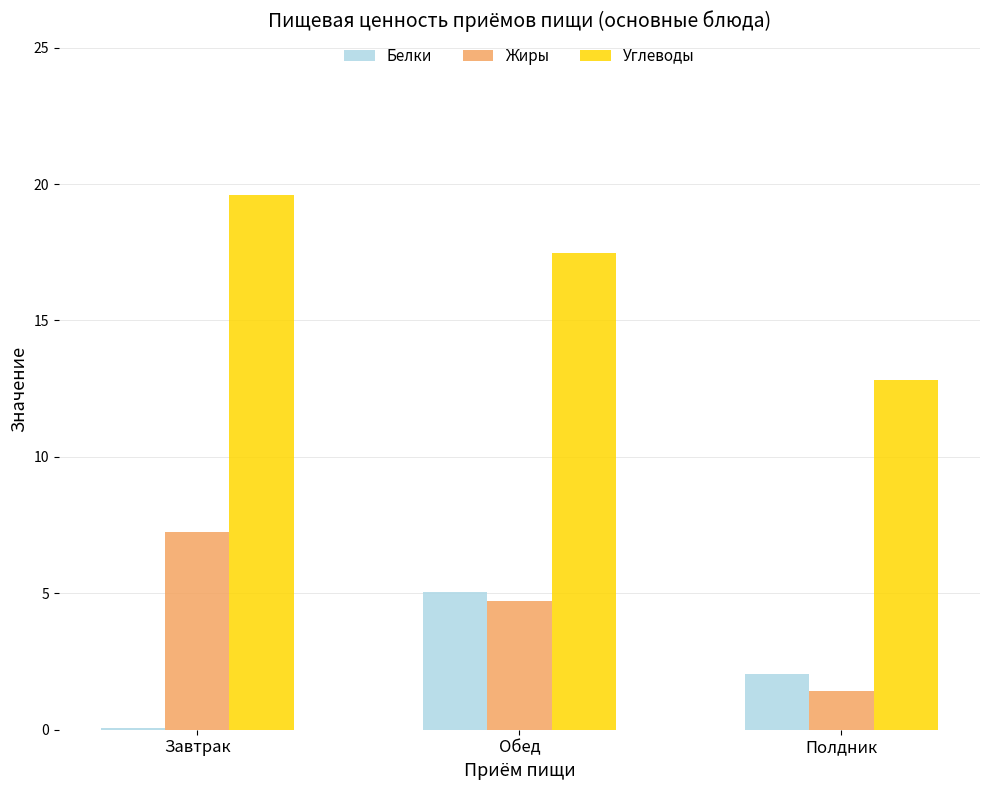

Where is Жиры nearest to the value 4?

Обед